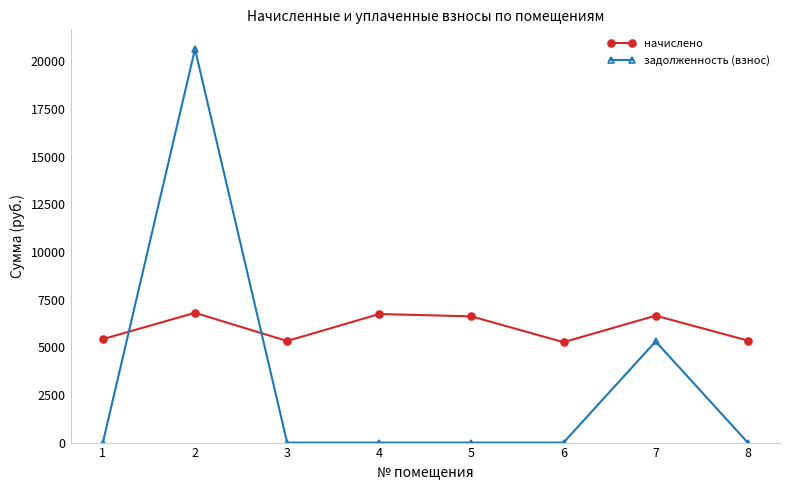

What is the highest value of the начислено series?

6806.1